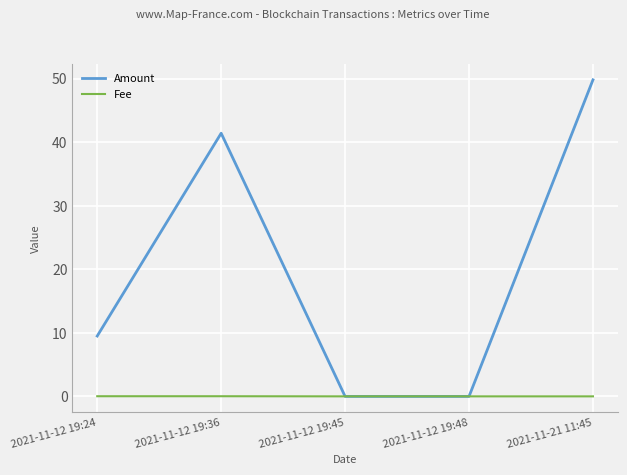

Which series has the largest total across all categories?

Amount